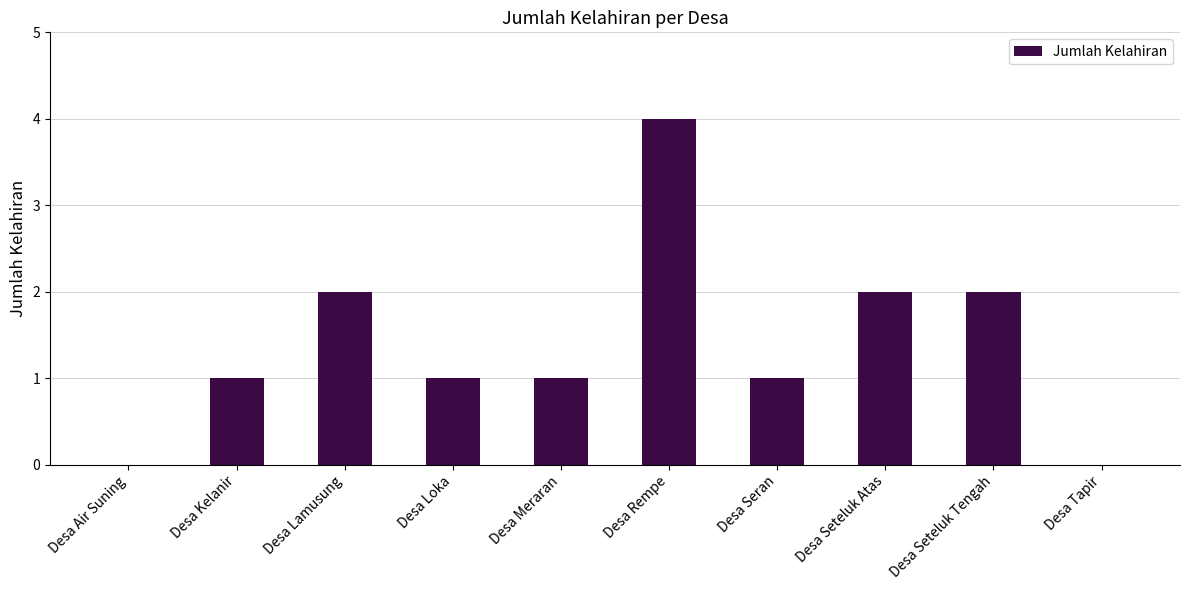

Between Desa Lamusung and Desa Seran, which is larger?

Desa Lamusung